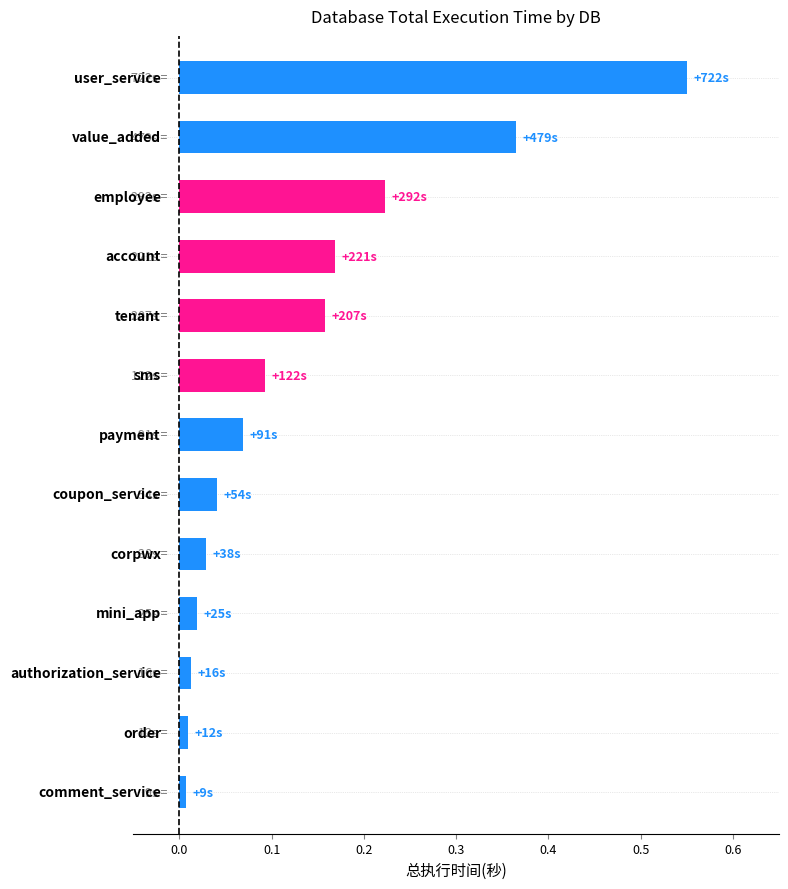

What is the difference between the maximum and minimum values?

0.5